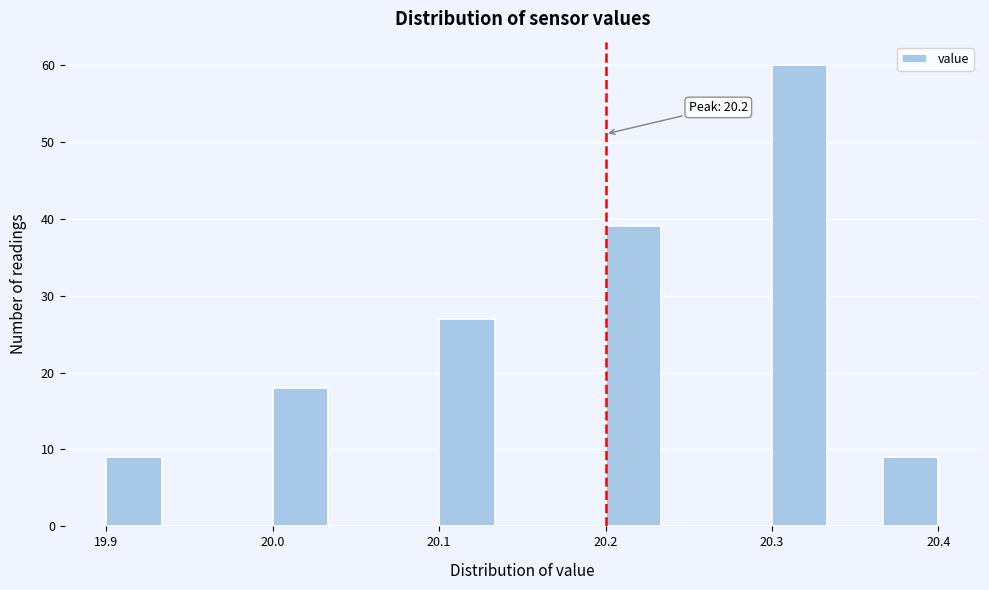

Around what value on the x-axis is the tallest bar? Give the approximate position of its centre, as read against the axis.

20.32